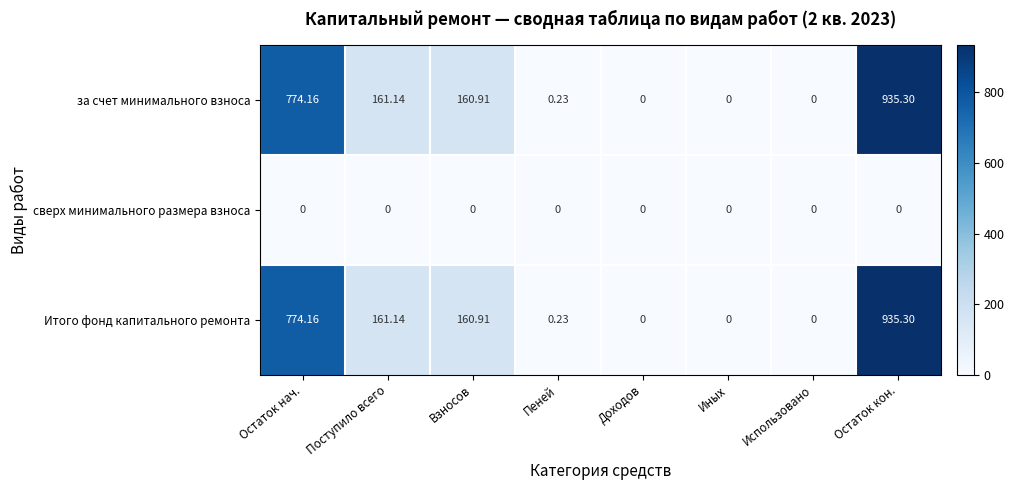

Is the value of сверх минимального размера взноса at Пеней greater than the value of за счет минимального взноса at Остаток нач.?

No